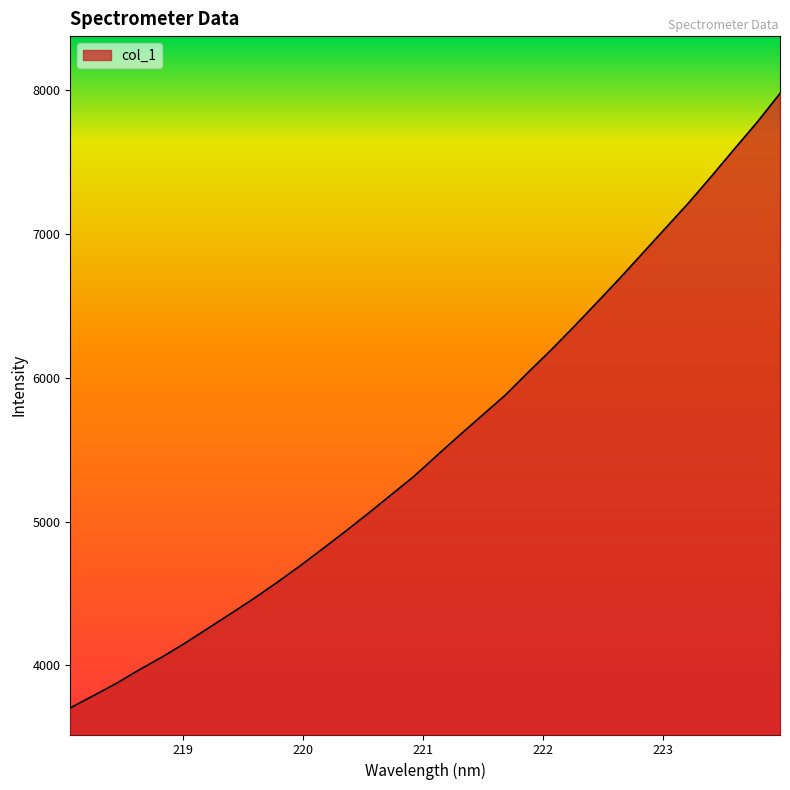

How many lines are shown in the chart?

1